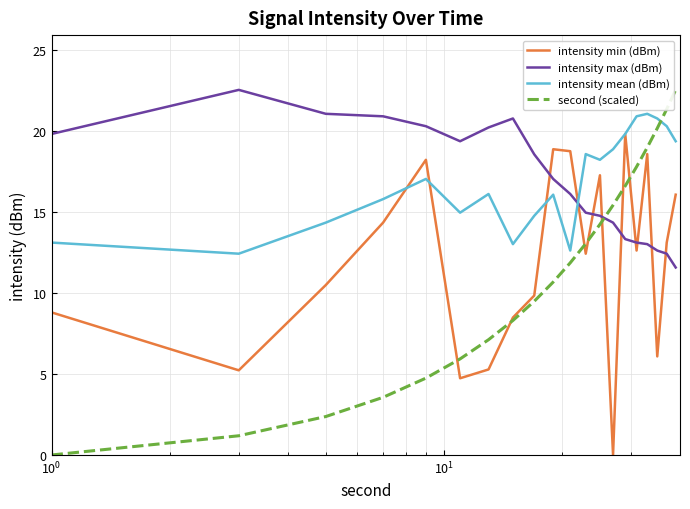

True or false: intensity max (dBm) and second (scaled) cross at least once.

True